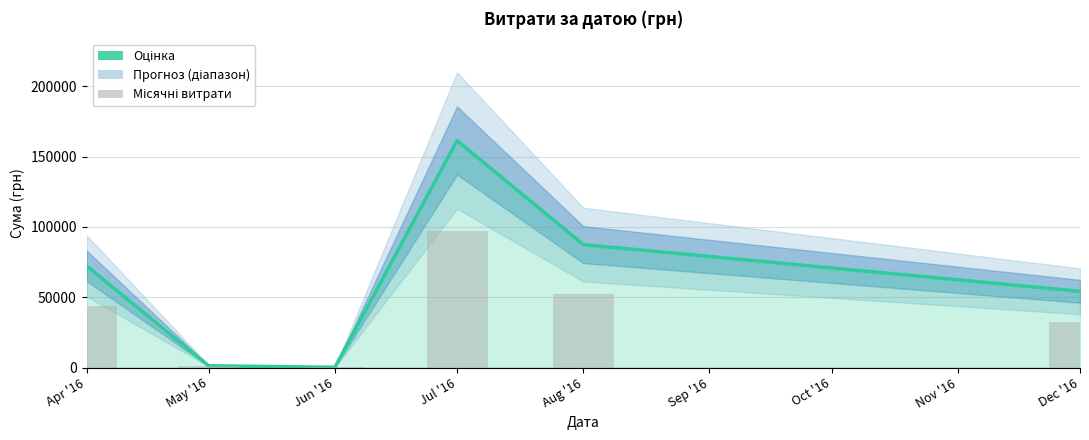

What is the sum of the values at May '16 and Aug '16?

88725.6